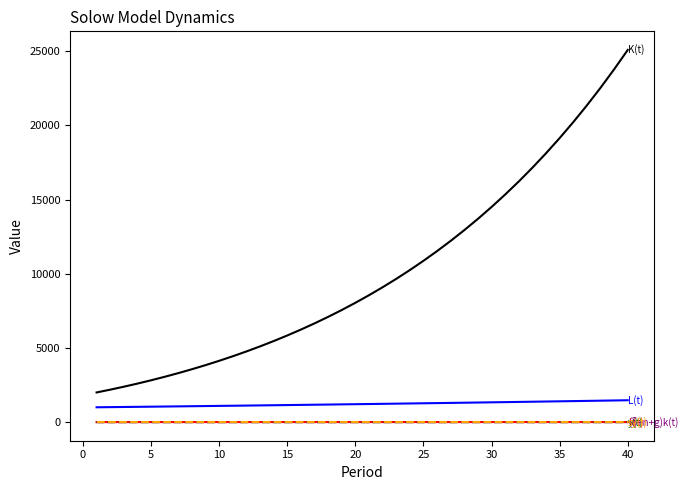

What is the greatest value displayed?

25090.0